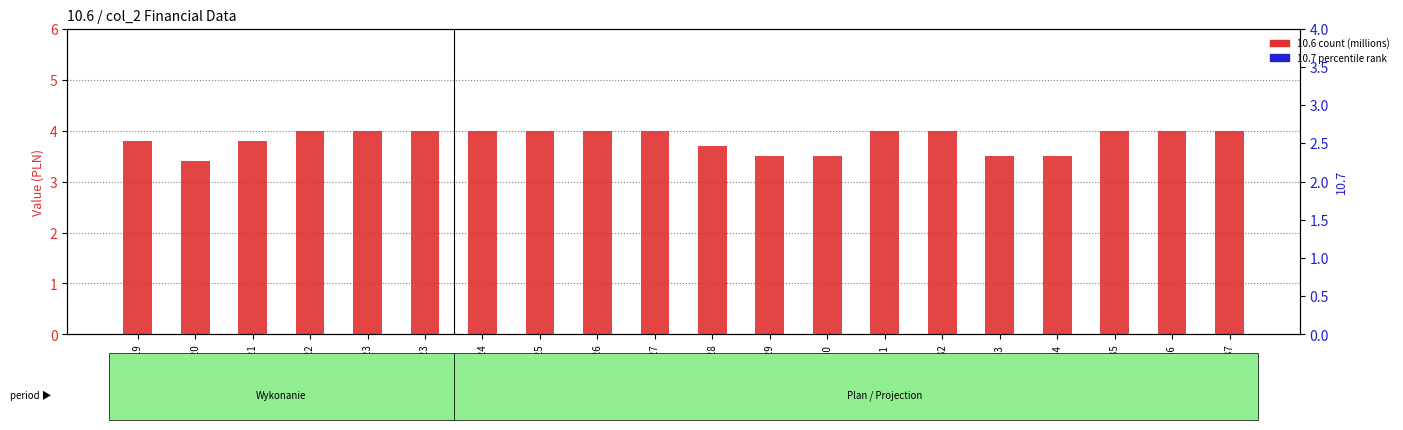

What is the label of the 20th bar from the right?

2019